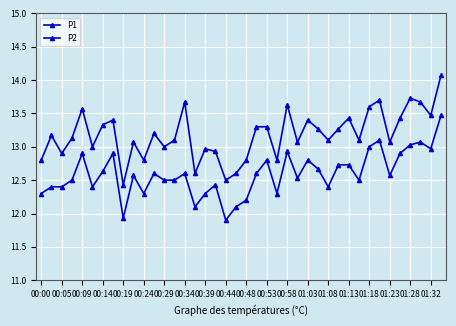

At which category does P1 reach its first local peak?

00:05